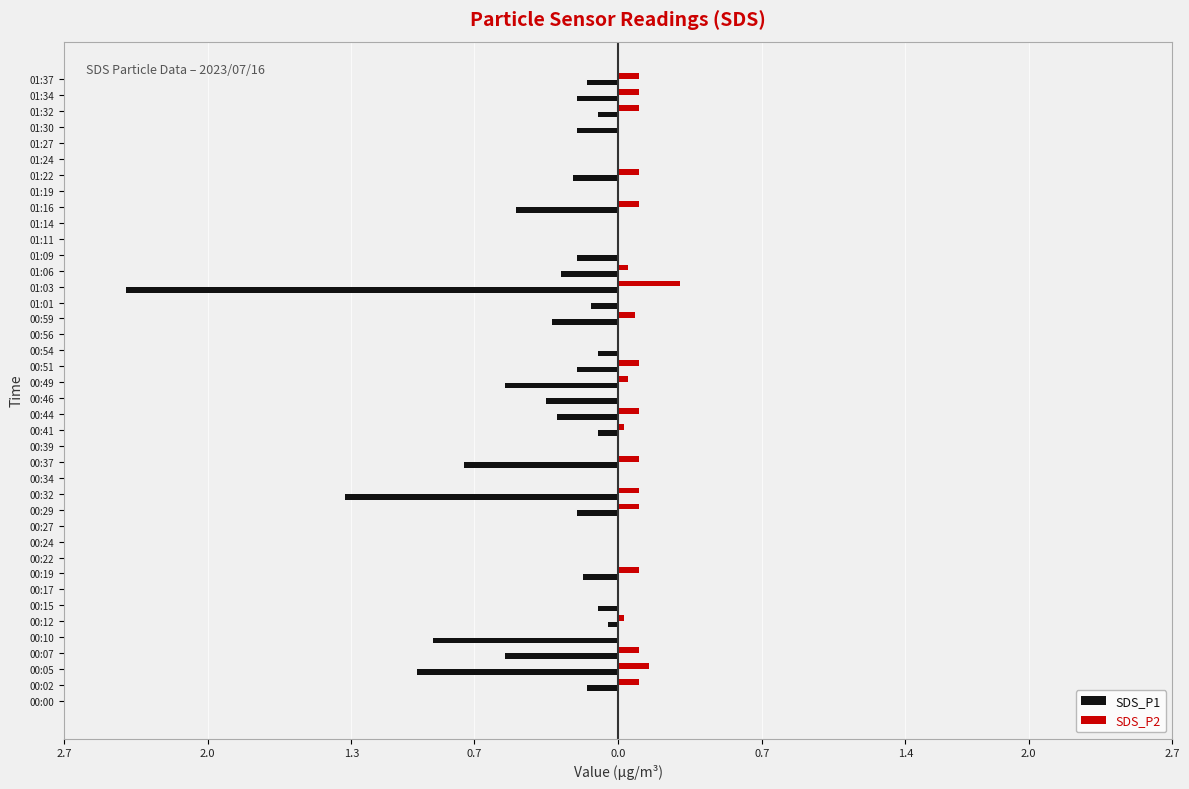

What is the label of the 16th bar from the right?

00:59